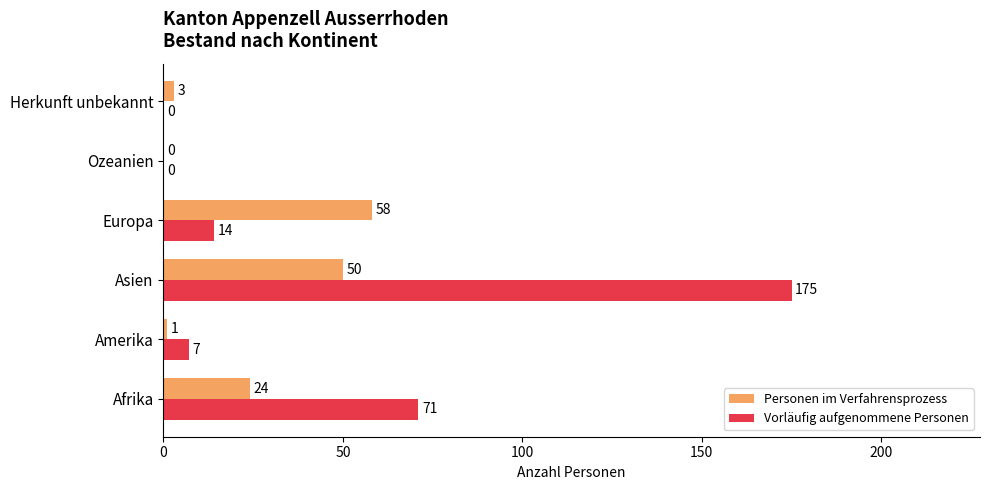

Is the value of Personen im Verfahrensprozess at Ozeanien greater than the value of Vorläufig aufgenommene Personen at Afrika?

No